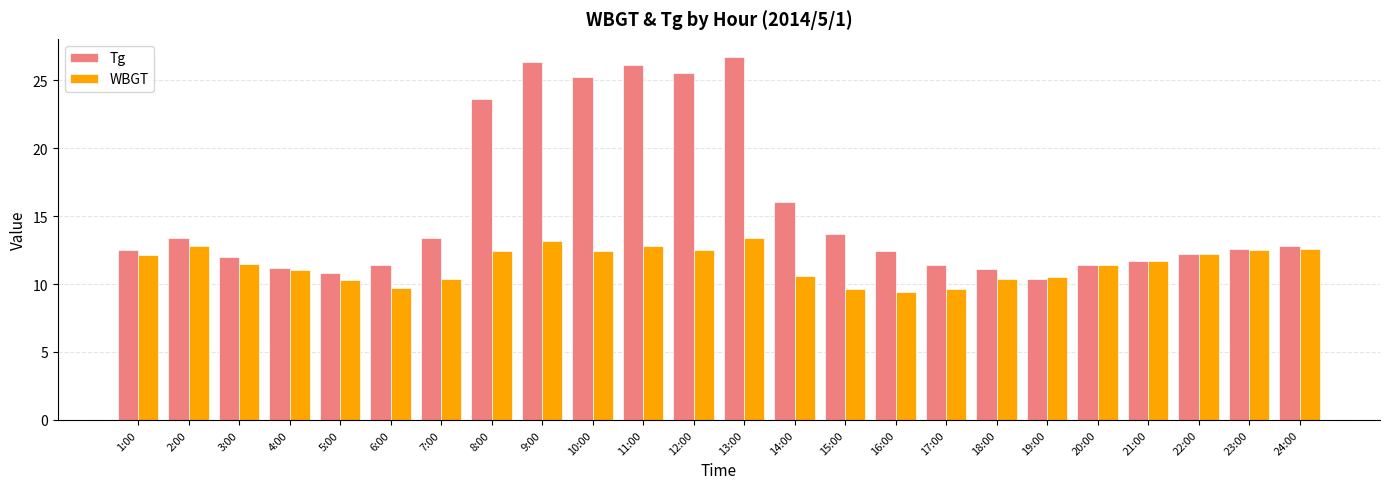

Is the value of WBGT at 19:00 greater than the value of Tg at 9:00?

No